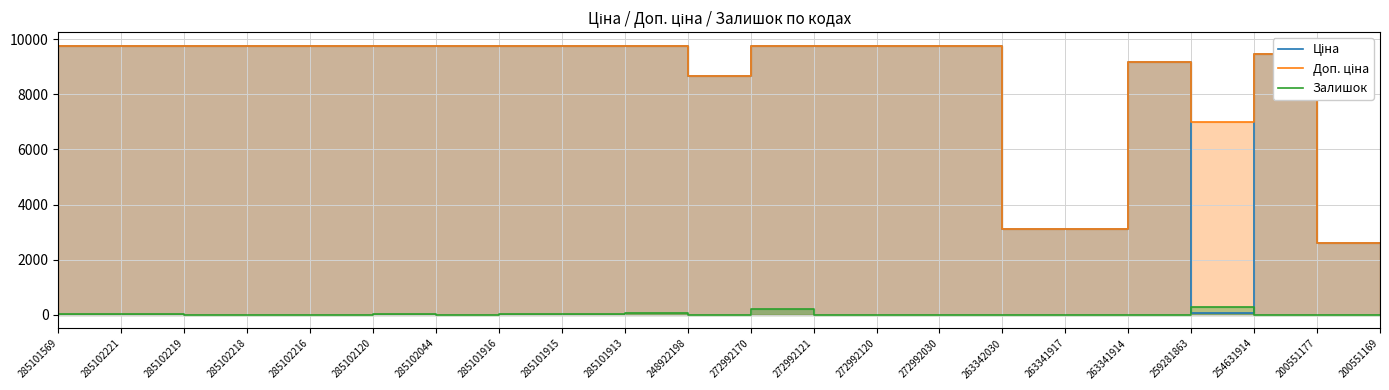

True or false: Залишок and Доп. ціна cross at least once.

False